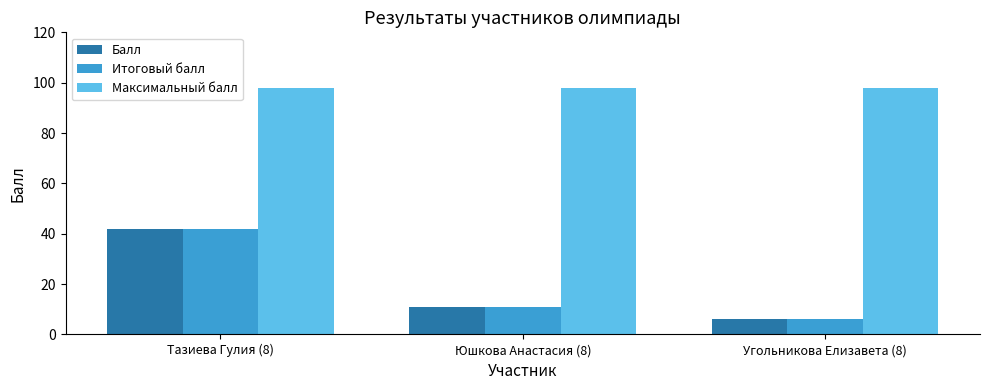

Does the chart contain stacked bars?

No